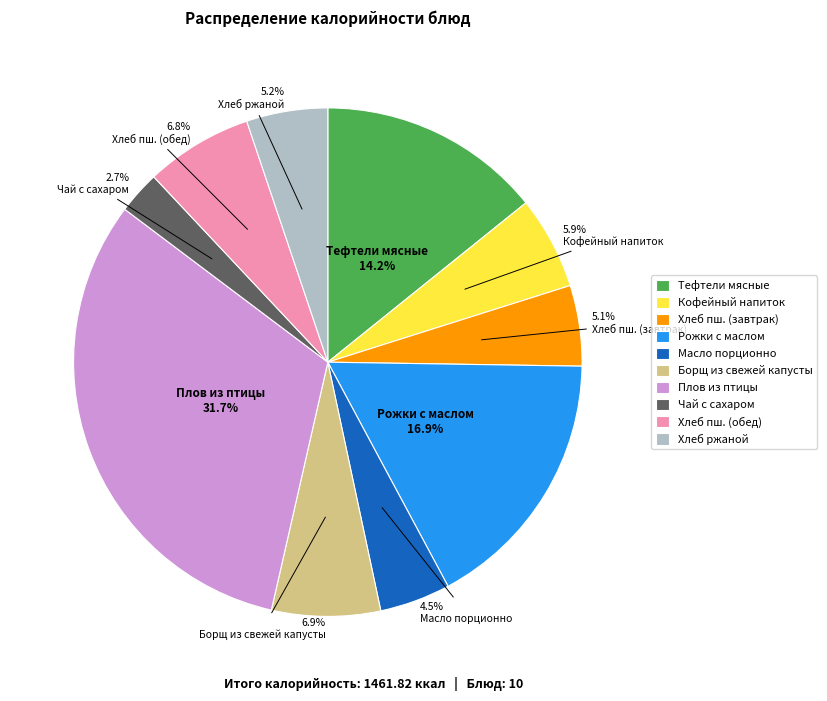

To the nearest percent, what is the difference between the largest and smallest slice percentages?

29%